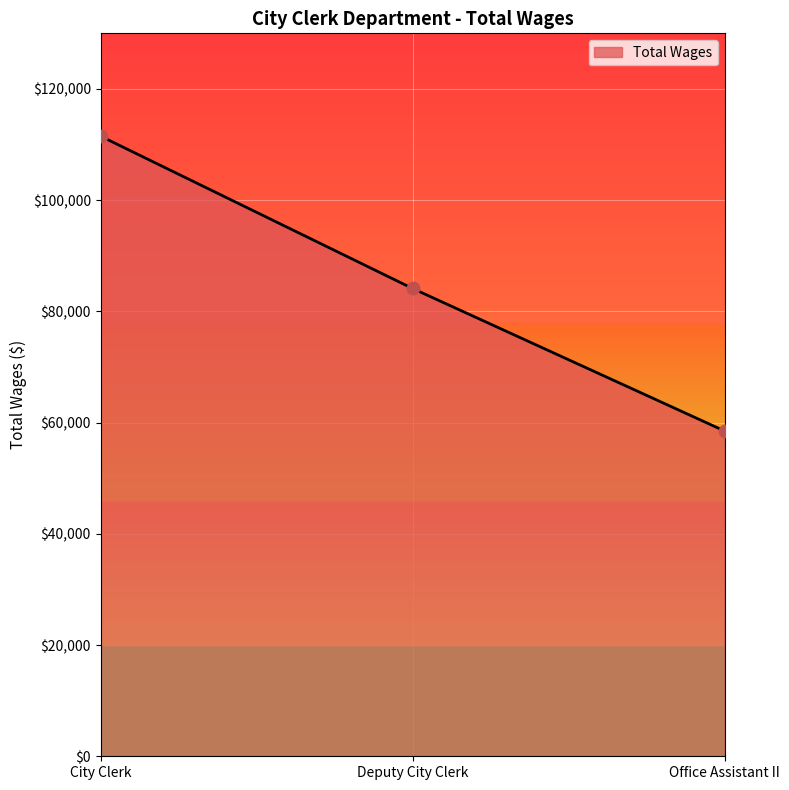

What is the change in value from City Clerk to Deputy City Clerk?

-27391